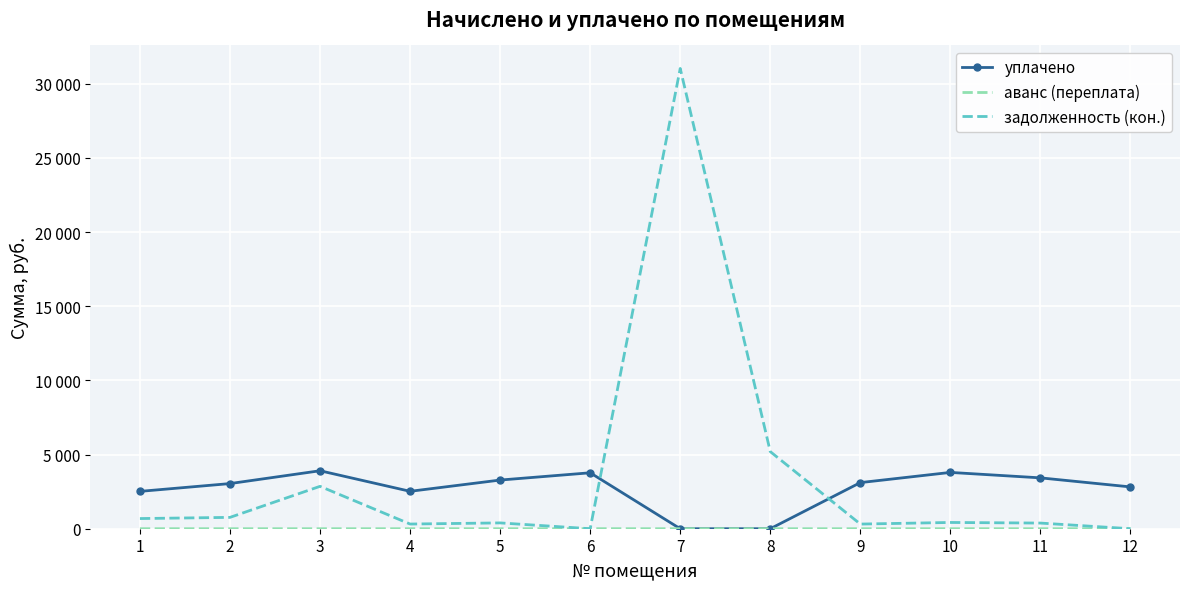

At which label does задолженность (кон.) reach its peak?

7